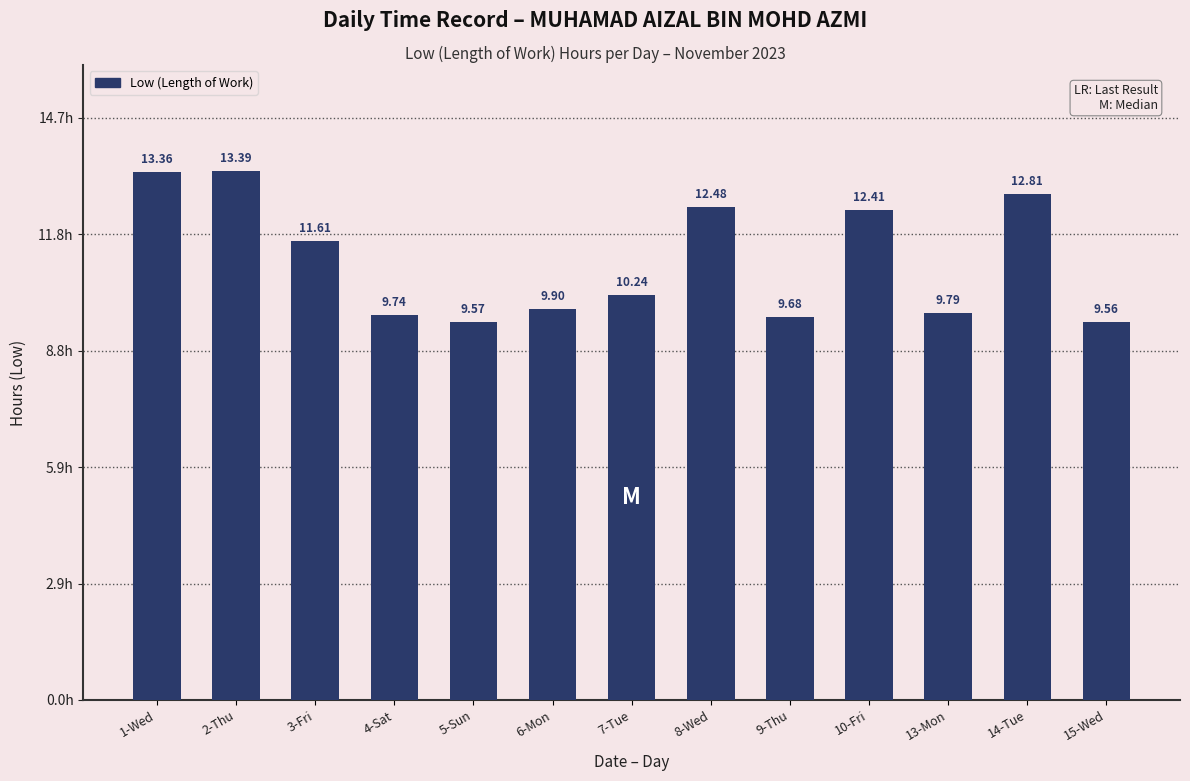

What is the difference between the values at 1-Wed and 4-Sat?

3.6